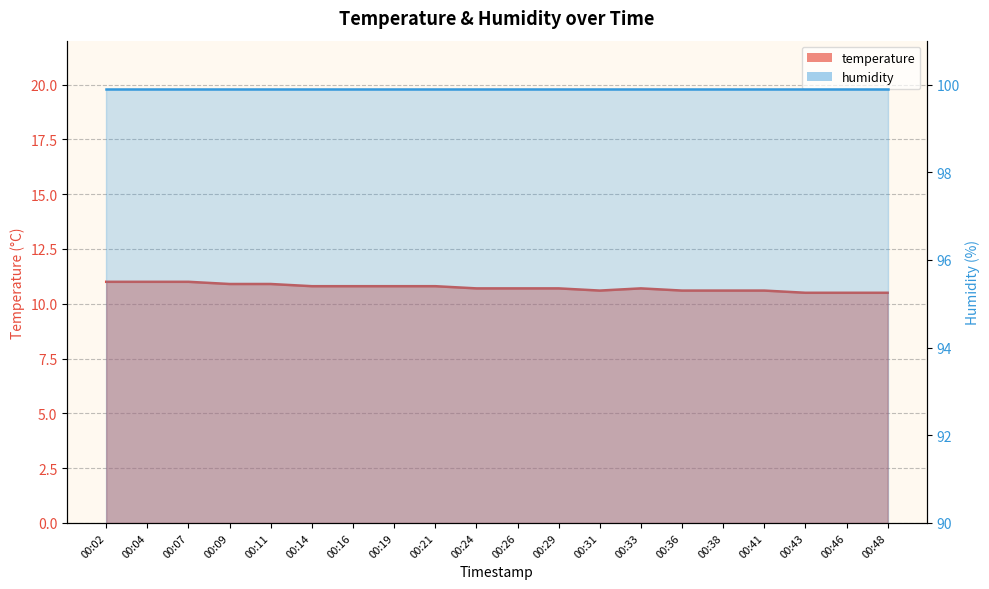

What is the value of the 11th point from the left?

10.7